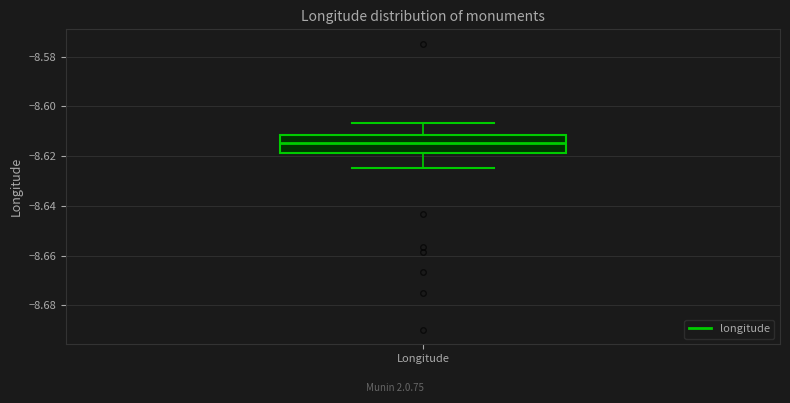

Read this box plot against the y-axis: the position of the median line, the range covered by the box, and the ends of both whiskers. The values are not printed on the chart, so give them approximately, as read against the axis.

median -8.614, box -8.618 to -8.612, whiskers -8.624 to -8.606